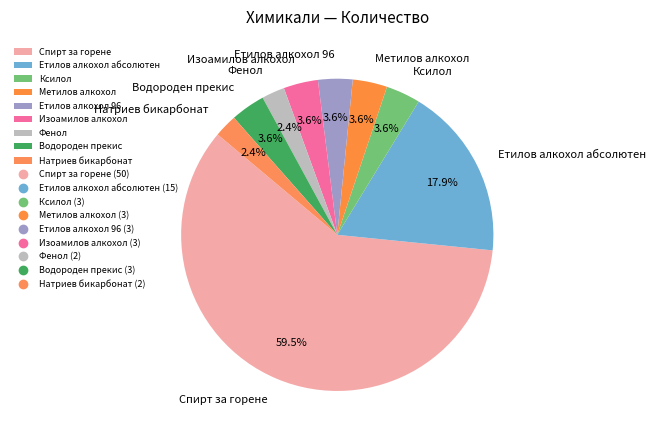

To the nearest percent, what is the difference between the Ксилол and Фенол slice percentages?

1%